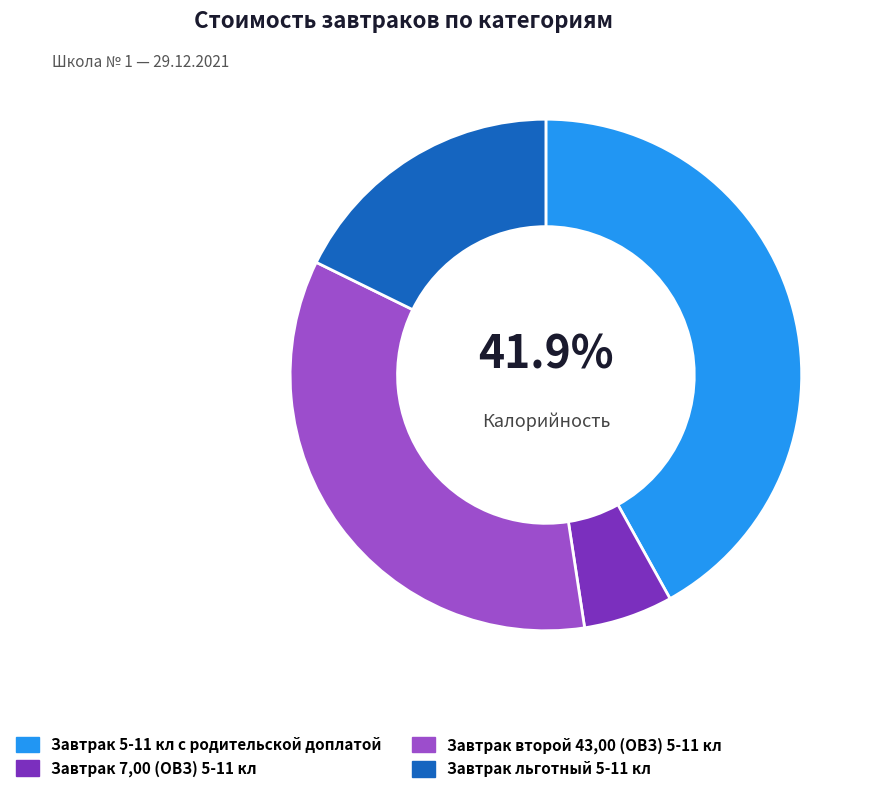

Between Завтрак 7,00 (ОВЗ) 5-11 кл and Завтрак 5-11 кл с родительской доплатой, which is larger?

Завтрак 5-11 кл с родительской доплатой